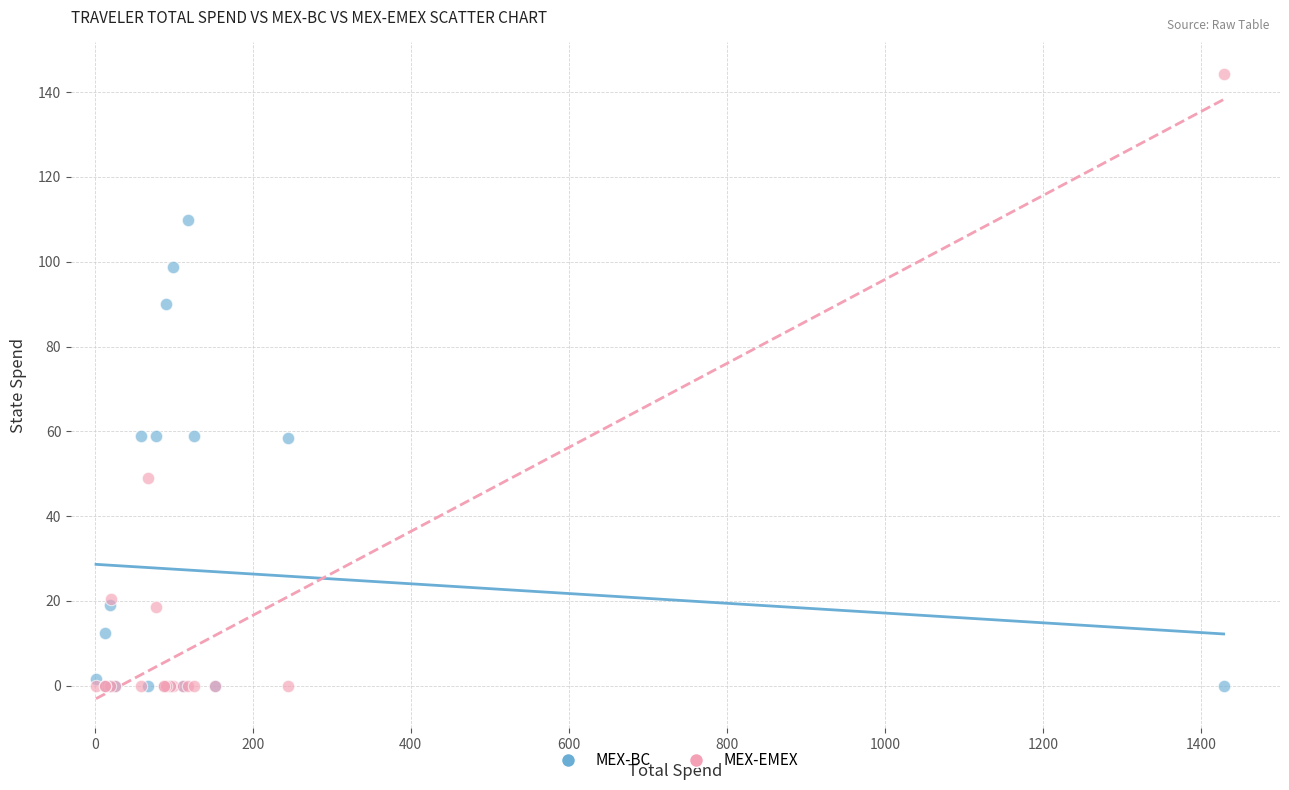

What are all the series names shown in the legend?

MEX-BC, MEX-EMEX